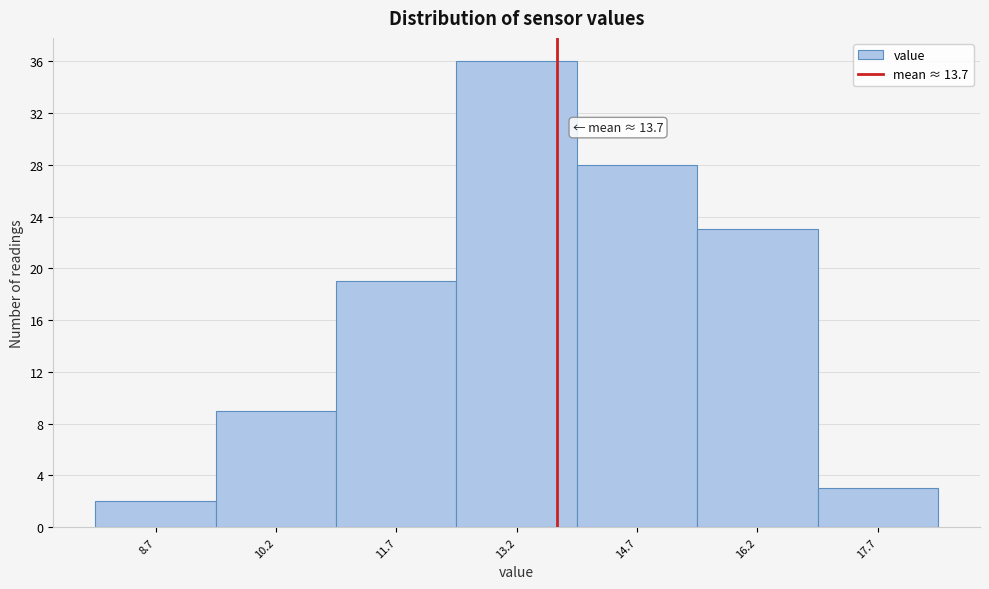

Which range on the x-axis has the tallest bar?

12.45 to 13.95